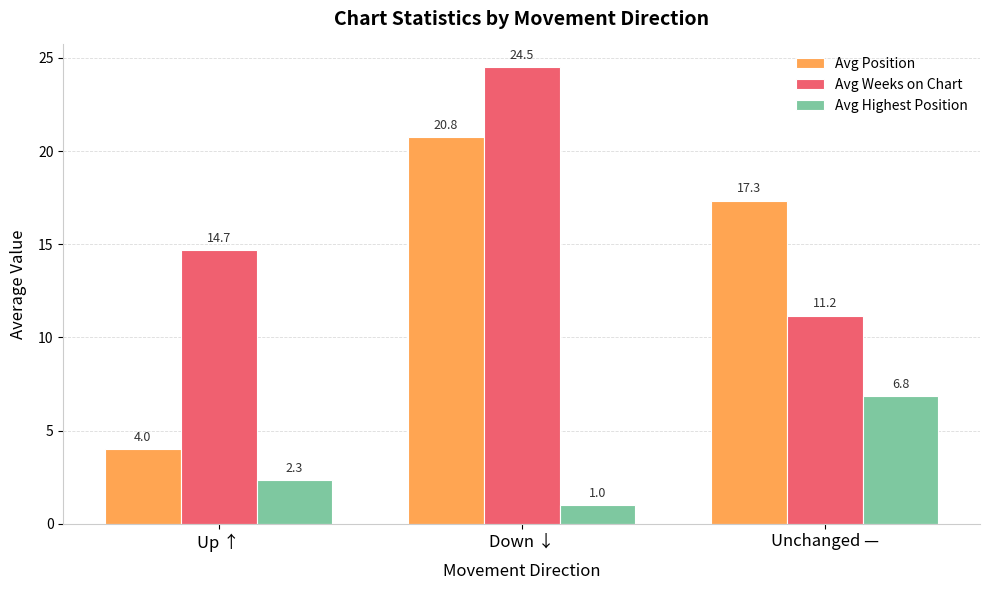

Rank the series by their maximum value, from lowest to highest.

Avg Highest Position, Avg Position, Avg Weeks on Chart